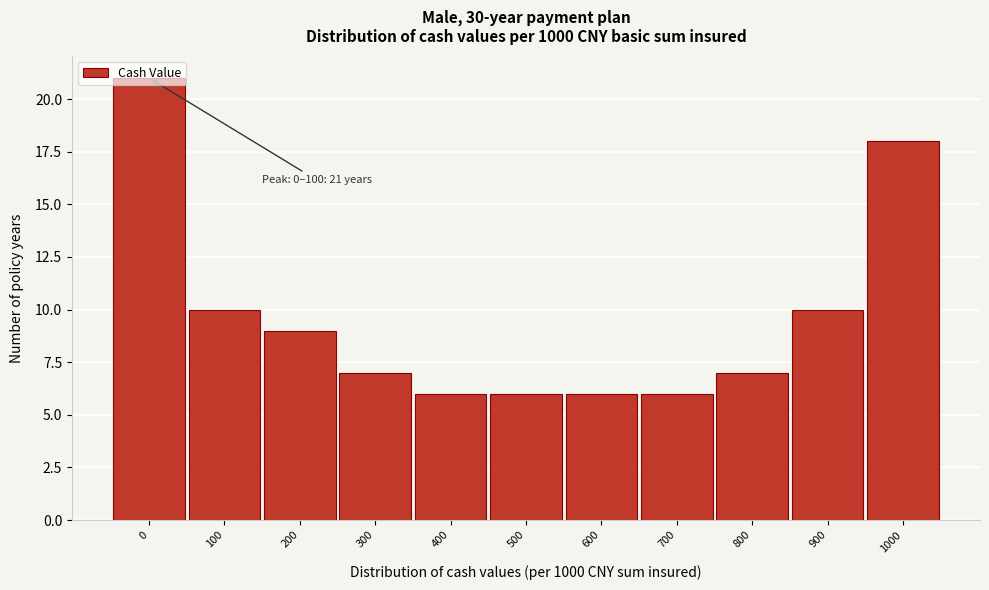

Approximately how many times larger is the value at 500 compared to 700?

1.0